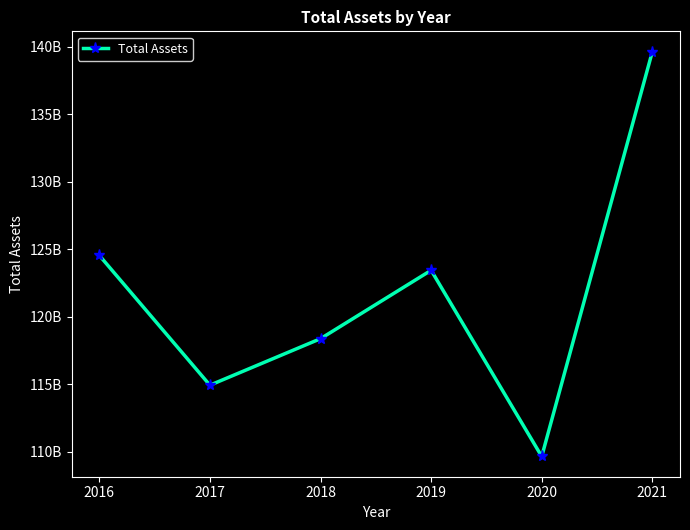

True or false: the data has more than 0 interior local peaks.

True